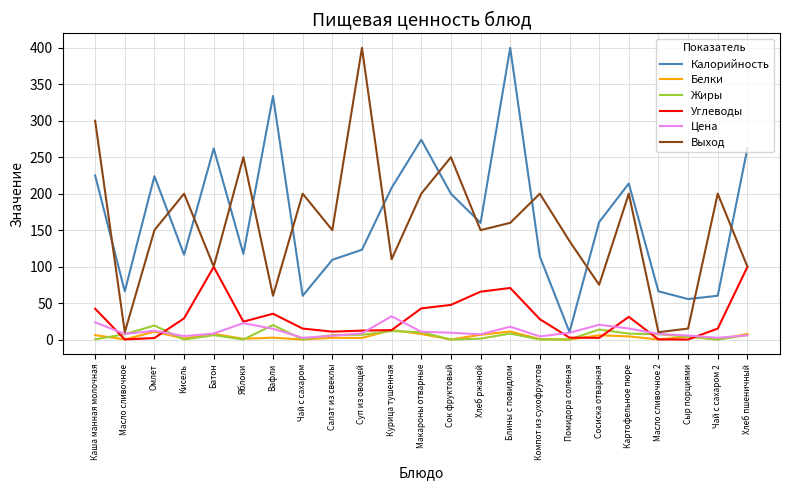

At which category is the sum across all series the highest?

Блины с повидлом